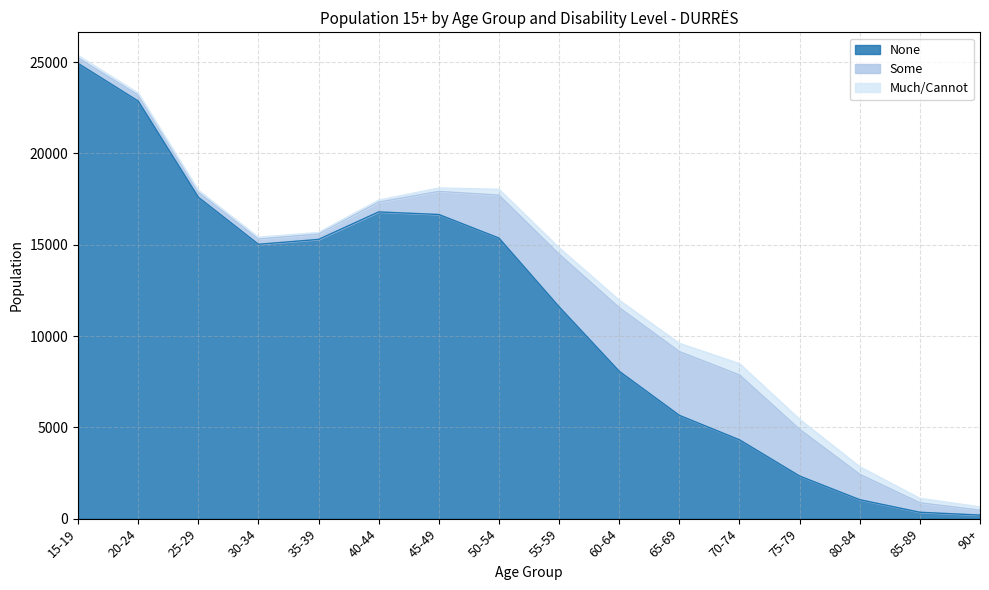

Reading right to left, transcribe all the data shown in this chart.

None: 90+=195	85-89=349	80-84=1037	75-79=2333	70-74=4317	65-69=5658	60-64=8072	55-59=11604	50-54=15366	45-49=16658	40-44=16799	35-39=15294	30-34=15026	25-29=17606	20-24=22873	15-19=24936
Some: 90+=268	85-89=519	80-84=1392	75-79=2560	70-74=3556	65-69=3493	60-64=3485	55-59=2880	50-54=2352	45-49=1265	40-44=537	35-39=294	30-34=288	25-29=273	20-24=324	15-19=296
Much/Cannot: 90+=182	85-89=244	80-84=414	75-79=548	70-74=617	65-69=450	60-64=406	55-59=353	50-54=321	45-49=187	40-44=108	35-39=86	30-34=99	25-29=110	20-24=118	15-19=134